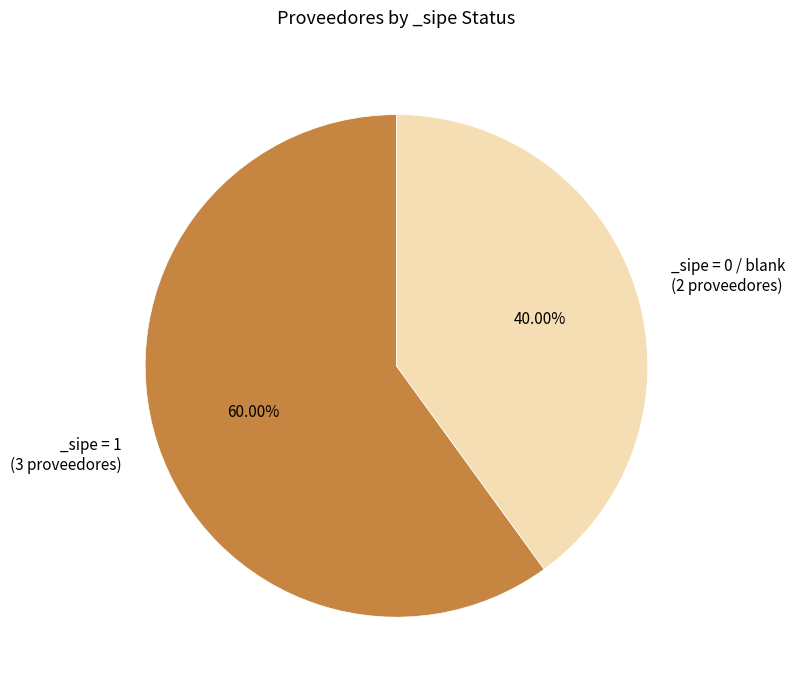

Is there a majority slice in this chart?

Yes